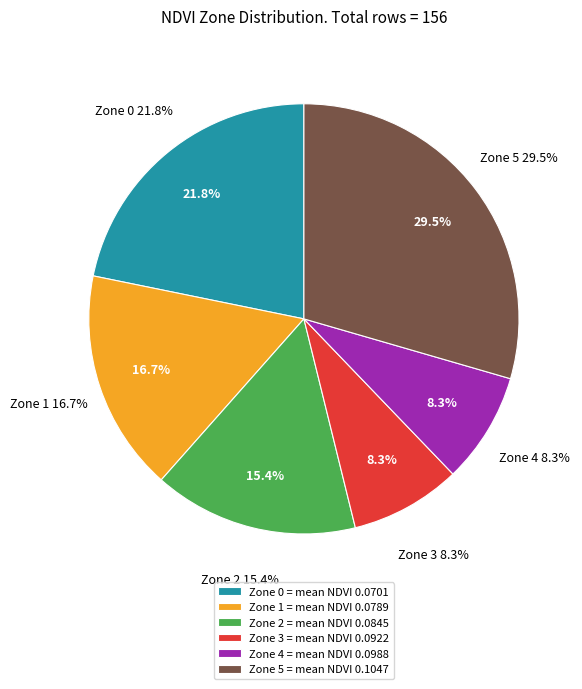

Which category has the smallest portion of the pie?

Zone 4